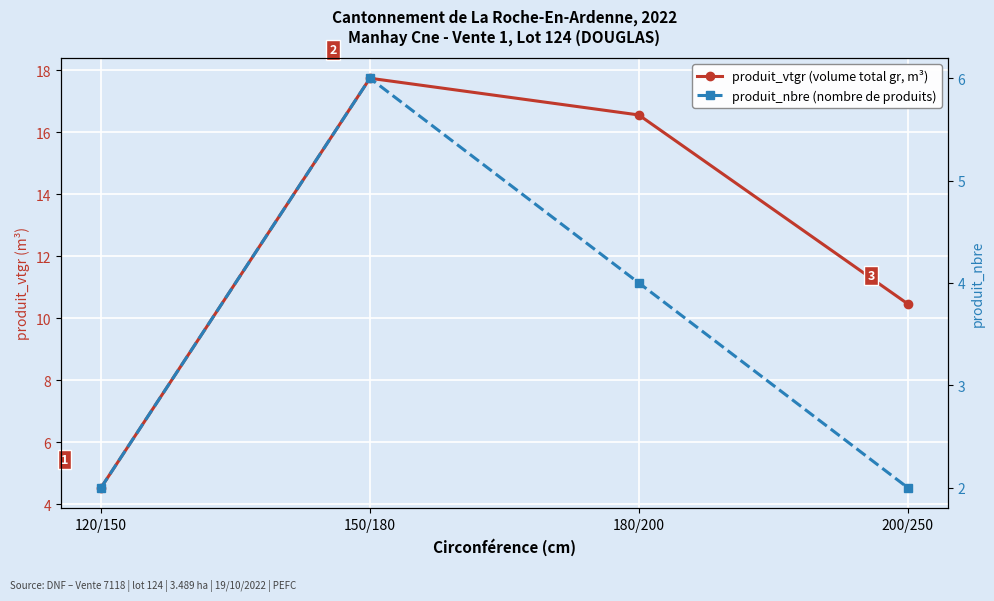

At how many categories does at least one series exceed 5?

3